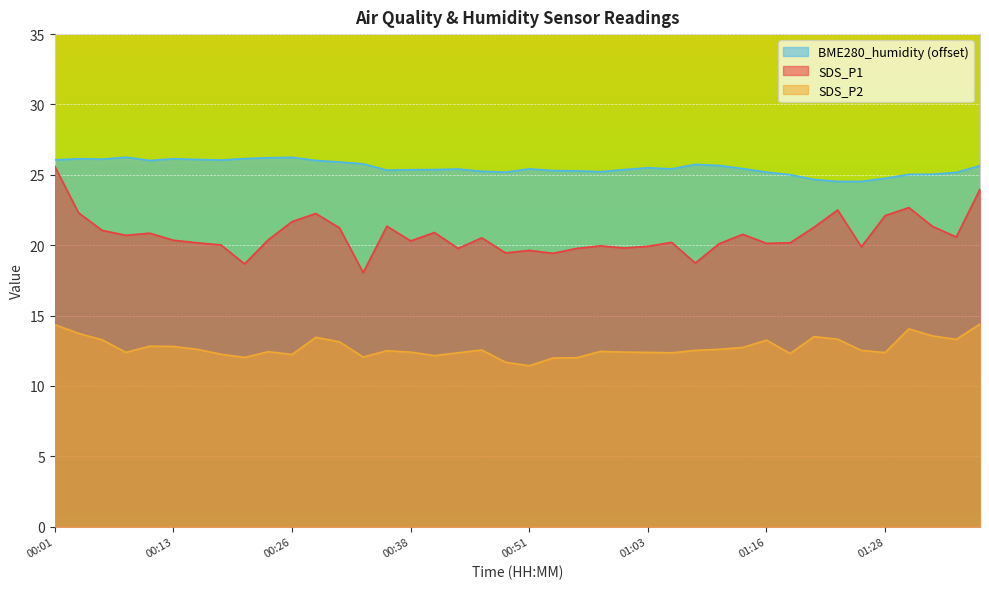

Reading left to right, extract all data points from this chart.

SDS_P1: 00:01=25.6	00:04=22.3	00:06=21.1	00:09=20.7	00:11=20.9	00:13=20.4	00:16=20.2	00:18=20.0	00:21=18.7	00:23=20.4	00:26=21.7	00:28=22.2	00:31=21.2	00:33=18.1	00:36=21.4	00:38=20.3	00:41=20.9	00:43=19.8	00:46=20.5	00:48=19.4	00:51=19.6	00:53=19.4	00:56=19.8	00:58=19.9	01:01=19.8	01:03=19.9	01:06=20.2	01:08=18.7	01:11=20.1	01:13=20.8	01:16=20.1	01:18=20.2	01:21=21.3	01:23=22.5	01:26=19.9	01:28=22.1	01:31=22.7	01:33=21.3	01:36=20.6	01:38=24.0
SDS_P2: 00:01=14.3	00:04=13.7	00:06=13.3	00:09=12.4	00:11=12.8	00:13=12.8	00:16=12.6	00:18=12.2	00:21=12.0	00:23=12.4	00:26=12.2	00:28=13.4	00:31=13.1	00:33=12.1	00:36=12.5	00:38=12.4	00:41=12.2	00:43=12.3	00:46=12.6	00:48=11.7	00:51=11.4	00:53=12.0	00:56=12.0	00:58=12.4	01:01=12.4	01:03=12.4	01:06=12.3	01:08=12.5	01:11=12.6	01:13=12.7	01:16=13.2	01:18=12.3	01:21=13.5	01:23=13.3	01:26=12.5	01:28=12.4	01:31=14.1	01:33=13.6	01:36=13.3	01:38=14.4
BME280_humidity: 00:01=26.1	00:04=26.1	00:06=26.1	00:09=26.2	00:11=26.0	00:13=26.1	00:16=26.1	00:18=26.0	00:21=26.2	00:23=26.2	00:26=26.2	00:28=26.0	00:31=25.9	00:33=25.8	00:36=25.3	00:38=25.4	00:41=25.4	00:43=25.4	00:46=25.2	00:48=25.2	00:51=25.4	00:53=25.3	00:56=25.3	00:58=25.2	01:01=25.4	01:03=25.5	01:06=25.4	01:08=25.7	01:11=25.7	01:13=25.4	01:16=25.2	01:18=25.0	01:21=24.7	01:23=24.5	01:26=24.5	01:28=24.8	01:31=25.0	01:33=25.0	01:36=25.2	01:38=25.7